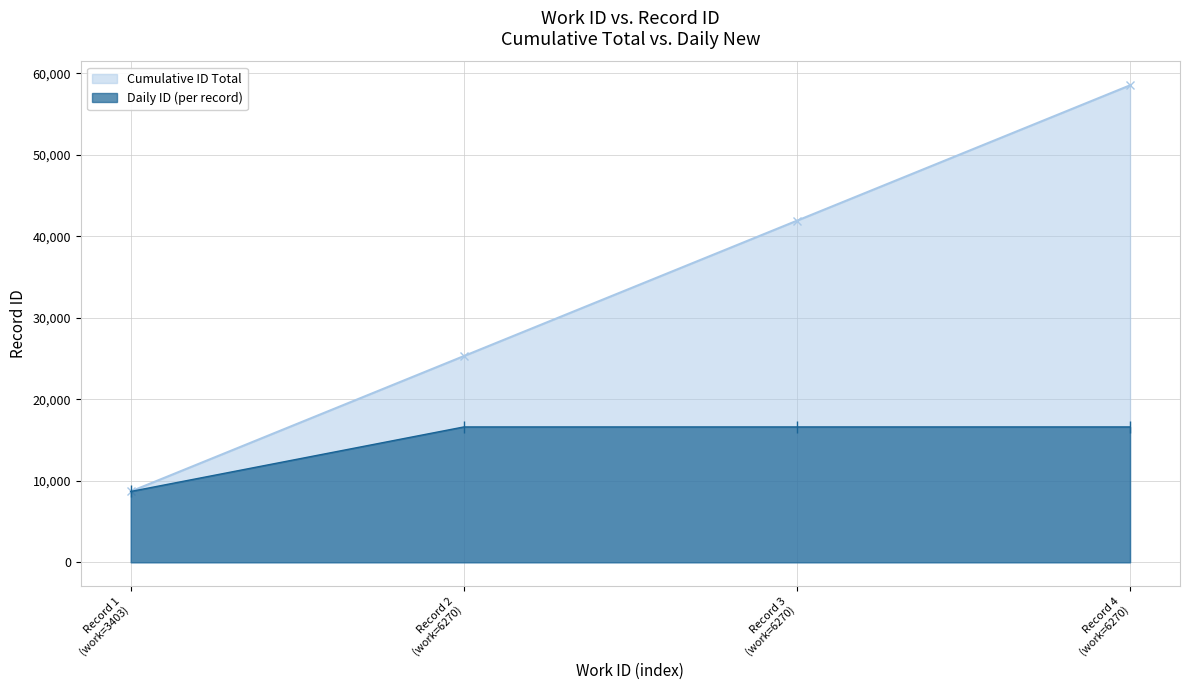

What is the value of the Daily ID (per record) point at the 2nd from the left?

16605